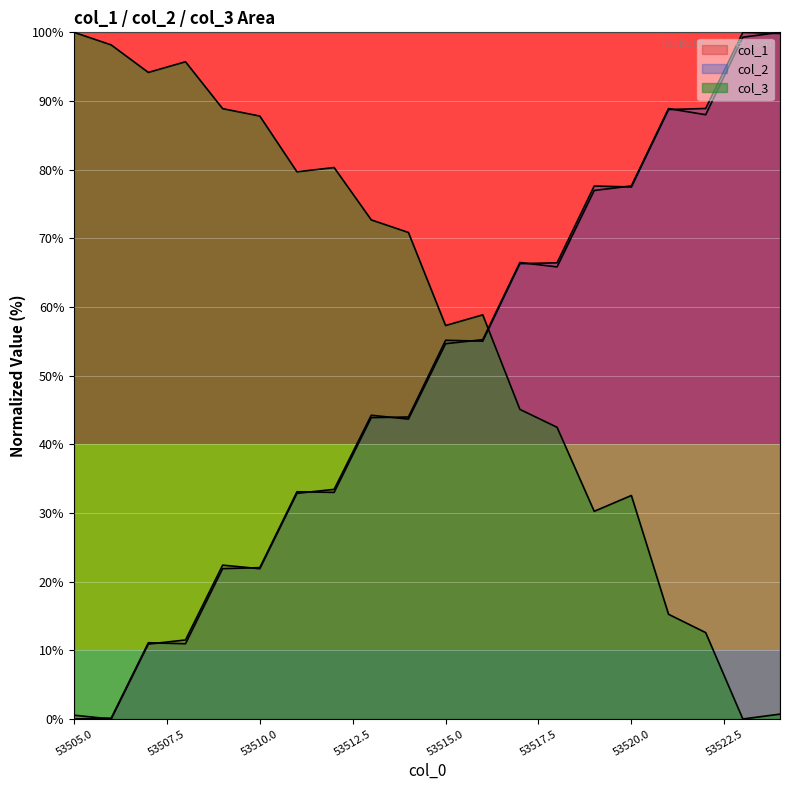

What is the average value of the col_1 series?

49.7